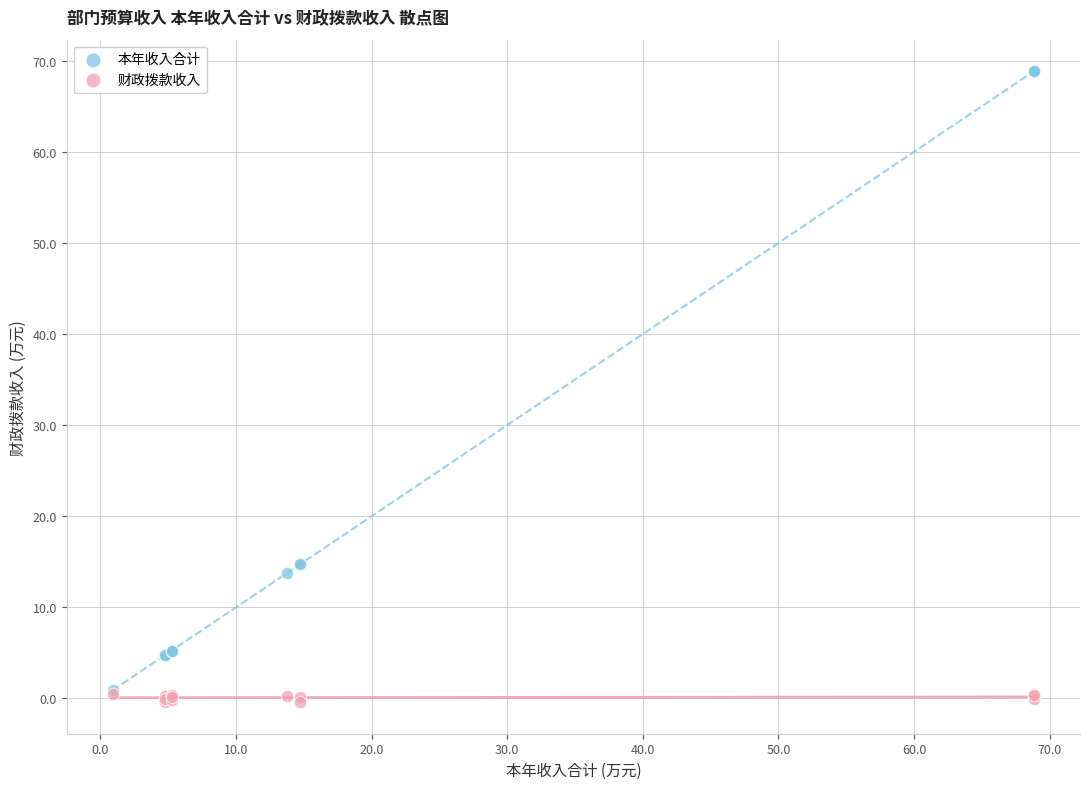

Which series has the widest spread of Y values?

本年收入合计